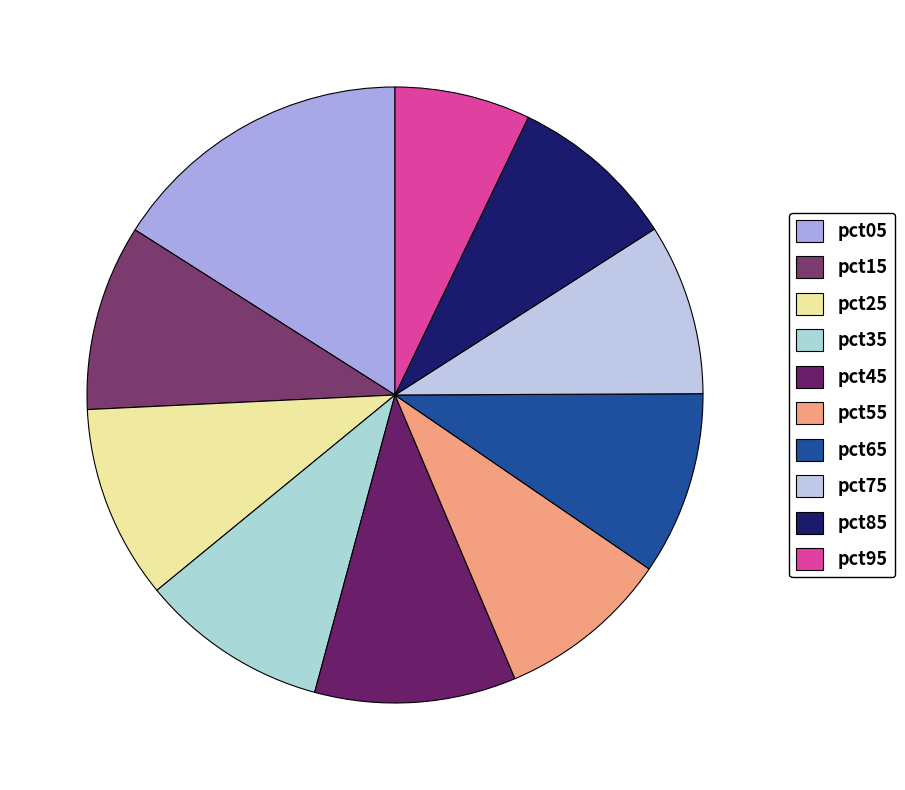

What is the smallest slice in the pie chart?

pct95